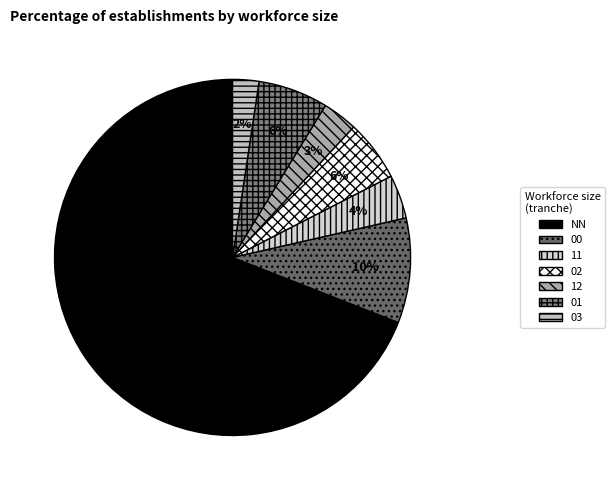

To the nearest percent, what percentage of the pie is 02?

6%